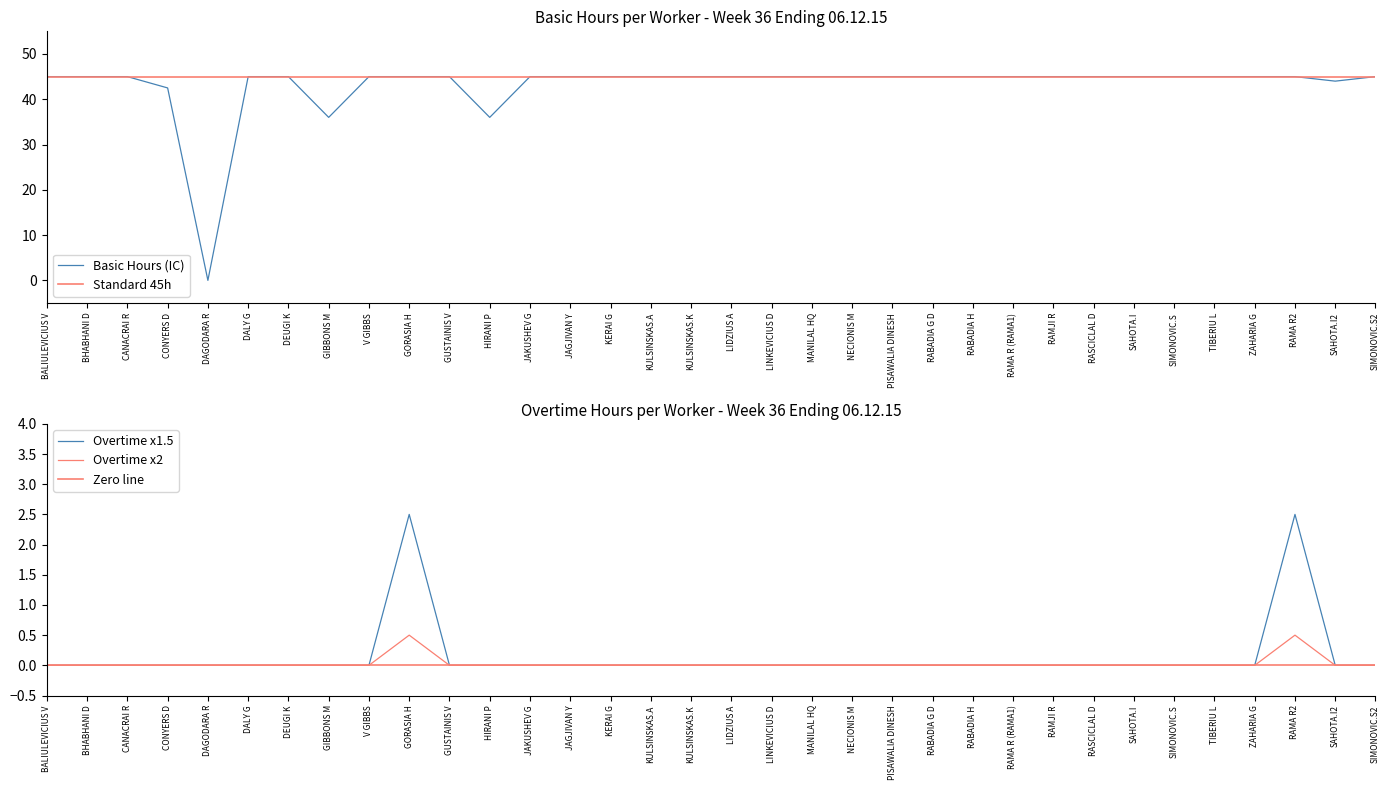

Reading left to right, extract all data points from this chart.

Basic Hours (IC): 45.0	45.0	45.0	42.5	0.0	45.0	45.0	36.0	45.0	45.0	45.0	36.0	45.0	45.0	45.0	45.0	45.0	45.0	45.0	45.0	45.0	45.0	45.0	45.0	45.0	45.0	45.0	45.0	45.0	45.0	45.0	45.0	44.0	45.0
Overtime x1.5: 0.0	0.0	0.0	0.0	0.0	0.0	0.0	0.0	0.0	2.5	0.0	0.0	0.0	0.0	0.0	0.0	0.0	0.0	0.0	0.0	0.0	0.0	0.0	0.0	0.0	0.0	0.0	0.0	0.0	0.0	0.0	2.5	0.0	0.0
Overtime x2: 0.0	0.0	0.0	0.0	0.0	0.0	0.0	0.0	0.0	0.5	0.0	0.0	0.0	0.0	0.0	0.0	0.0	0.0	0.0	0.0	0.0	0.0	0.0	0.0	0.0	0.0	0.0	0.0	0.0	0.0	0.0	0.5	0.0	0.0